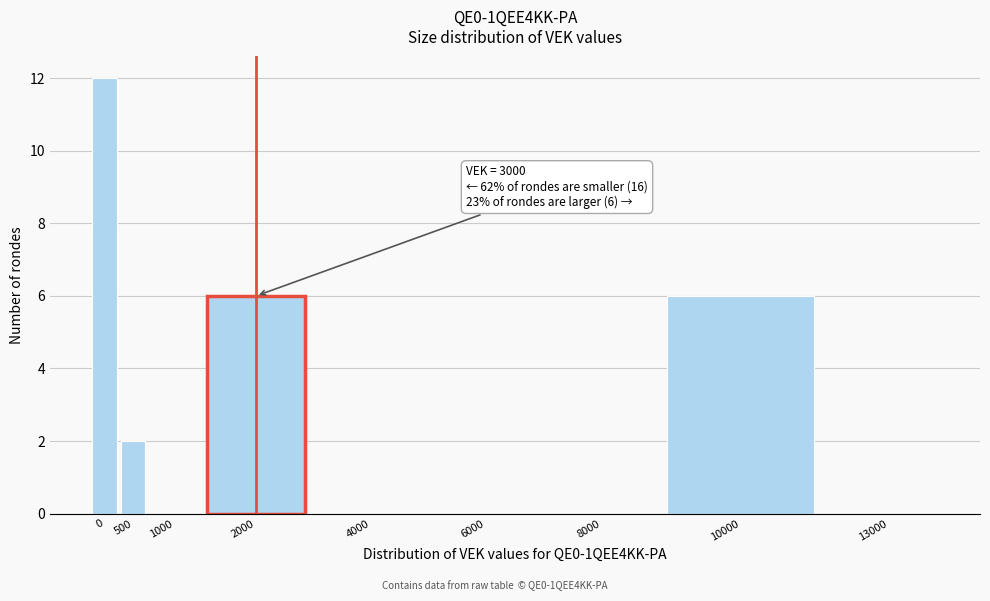

Reading left to right, list all the values displayed in this chart.

0=12	500=2	1000=0	2000=6	4000=0	6000=0	8000=0	10000=6	13000=0